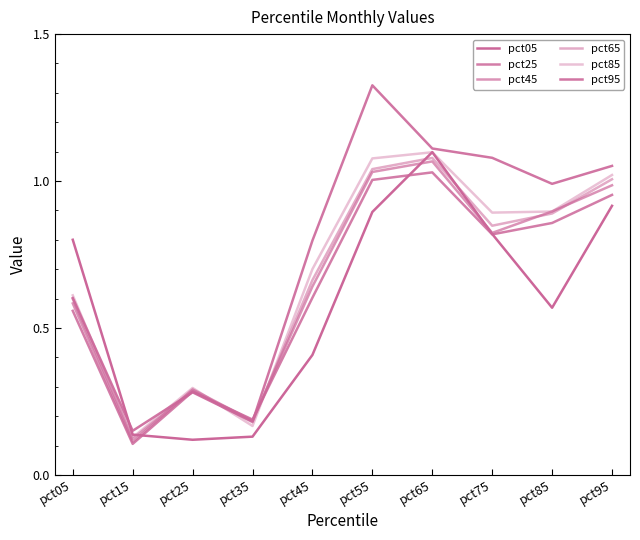

Count the number of data series in this chart.

6